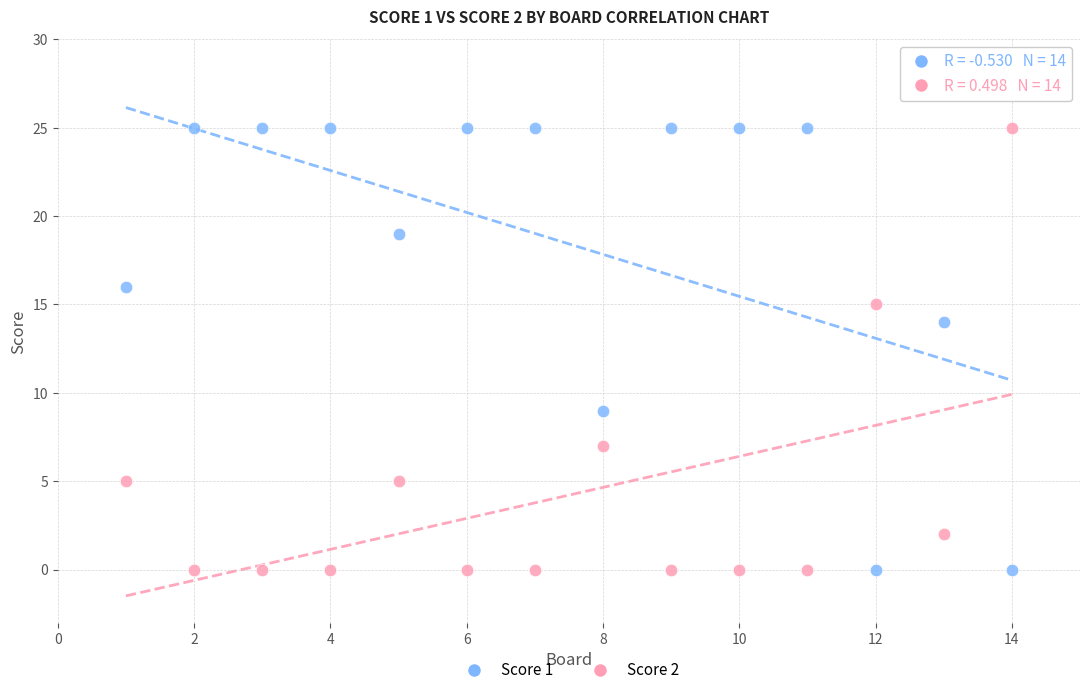

What is the X range (max minus min) for the scatter plot?

13